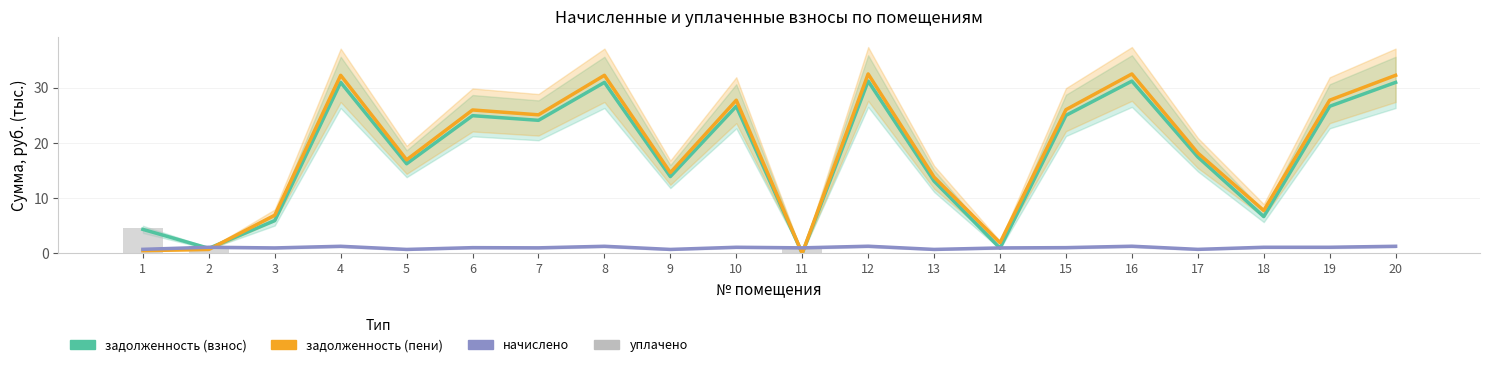

What is the approximate value of задолженность (пени) at 9?

14.6